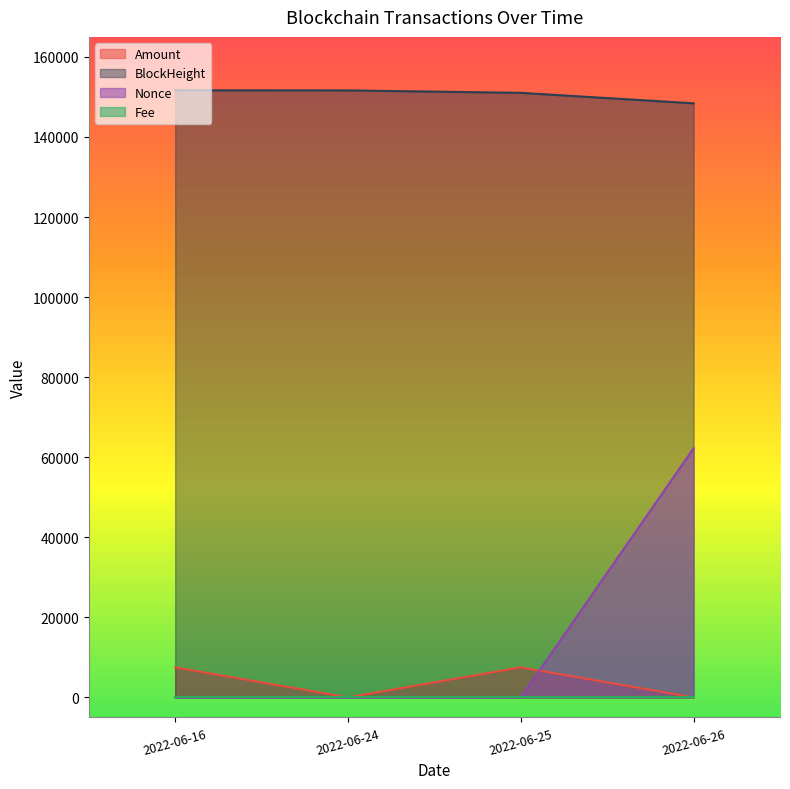

What is the spread (max minus min) of values at 2022-06-25?

151022.0